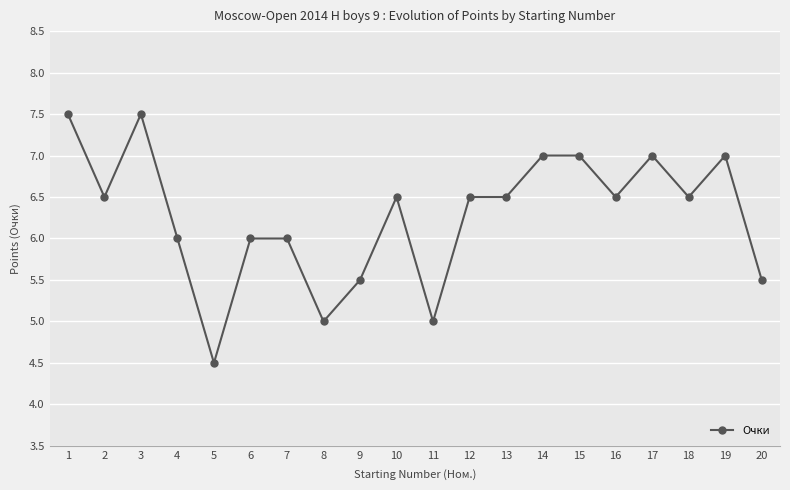

The value at 14 is 10.8. True or false?

False